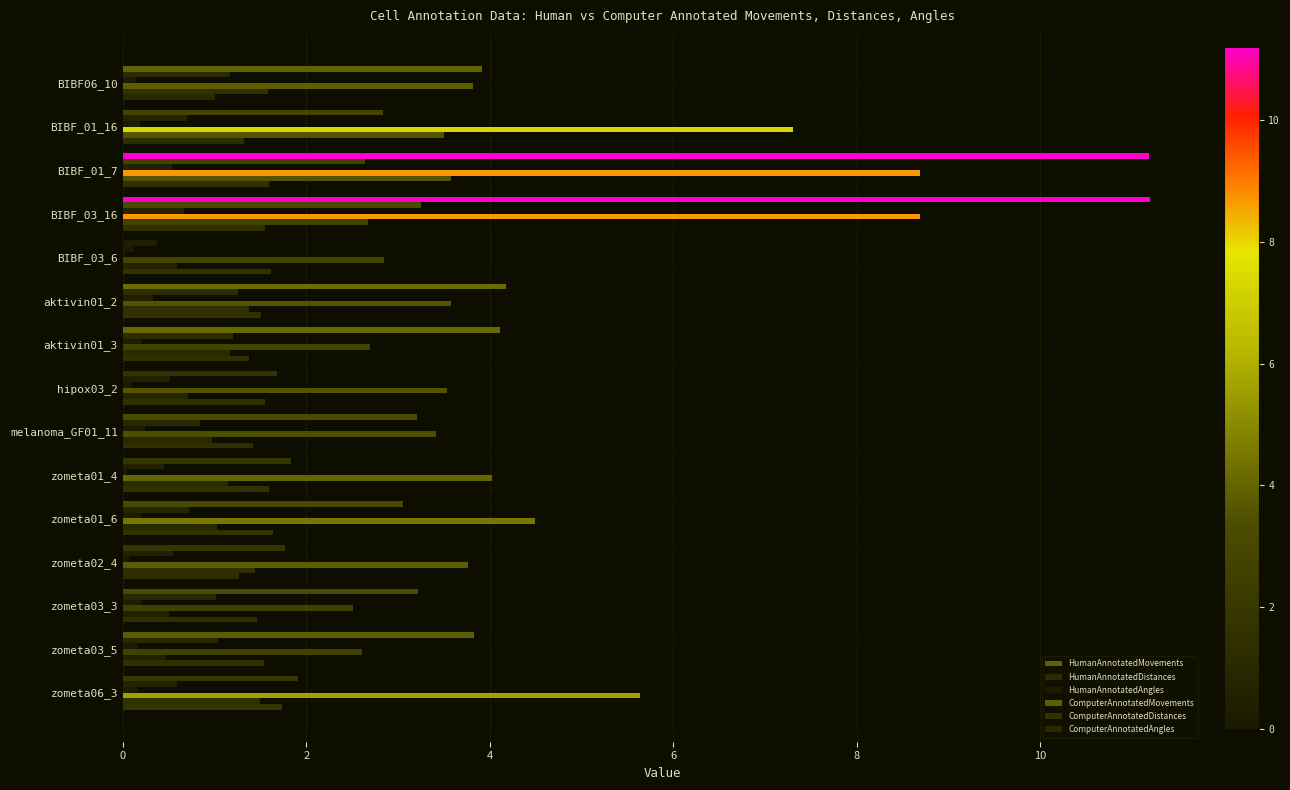

How many series are shown in this chart?

6